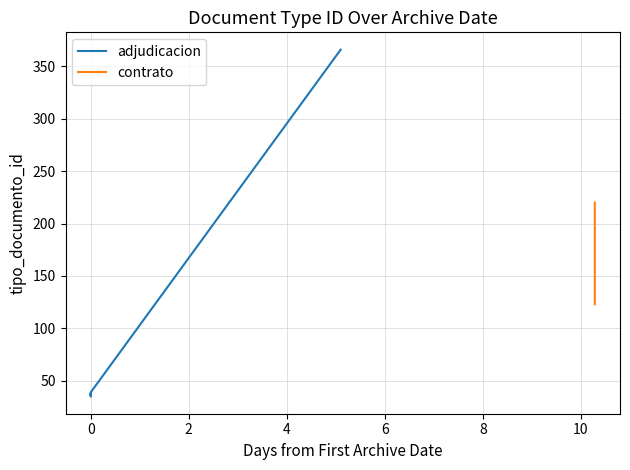

Approximately how many times larger is the value at 2018-12-07 12:29:43 compared to 2018-12-17 19:17:24?

0.2